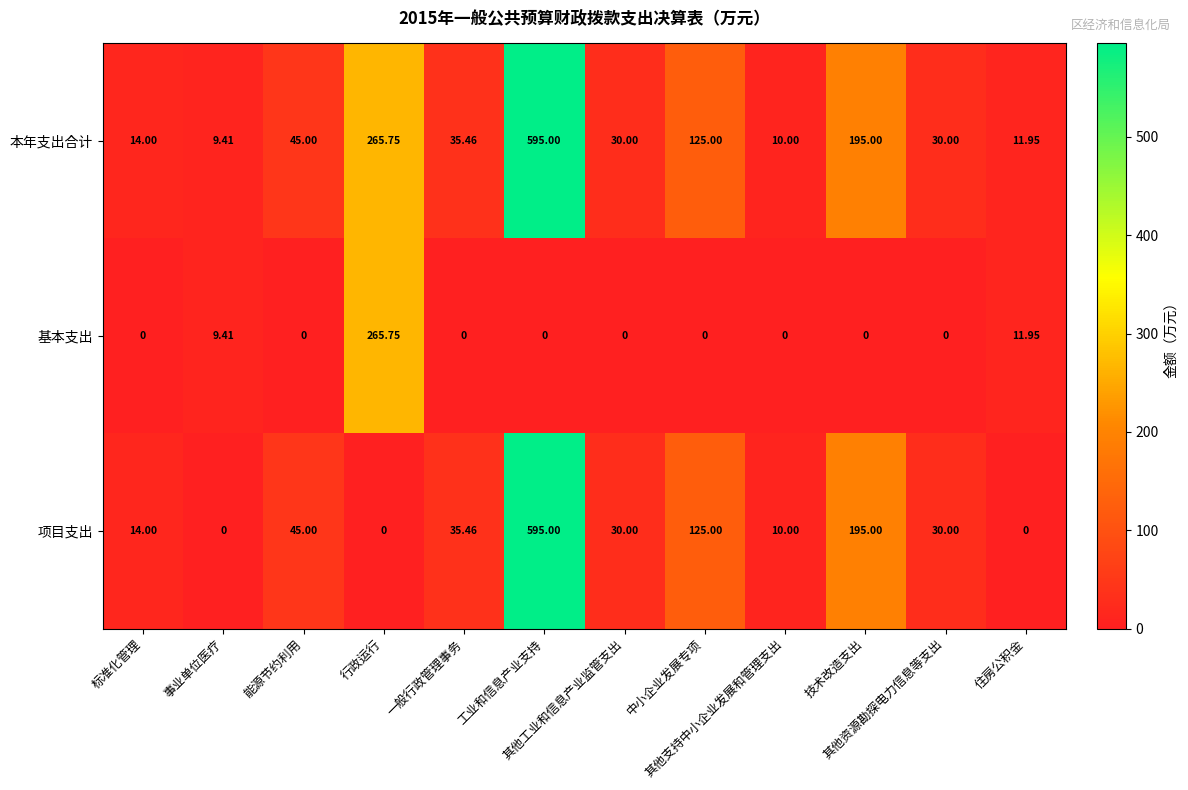

Which series has the largest range (max minus min)?

项目支出